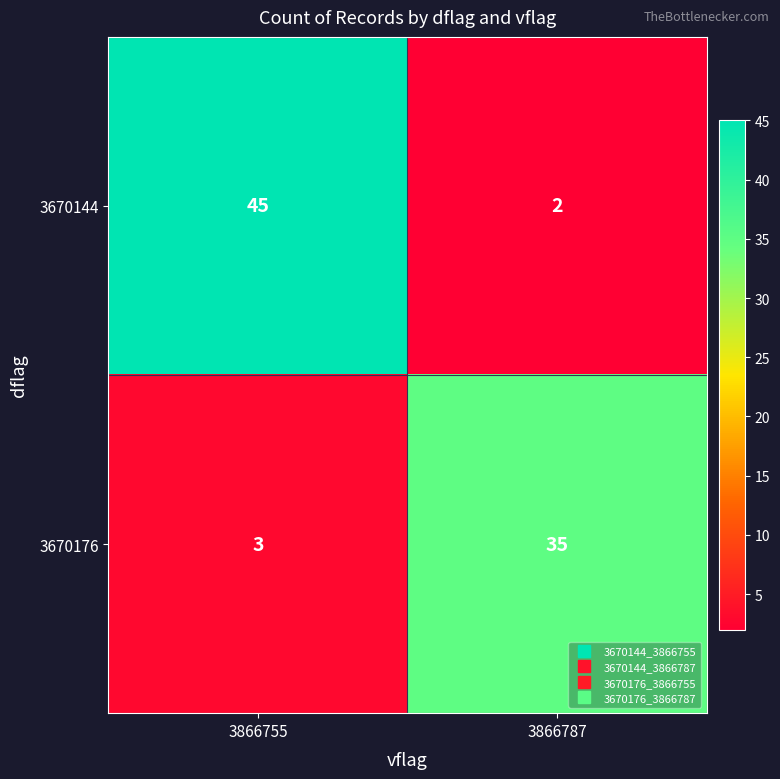

At which label does 3670144 reach its peak?

3866755